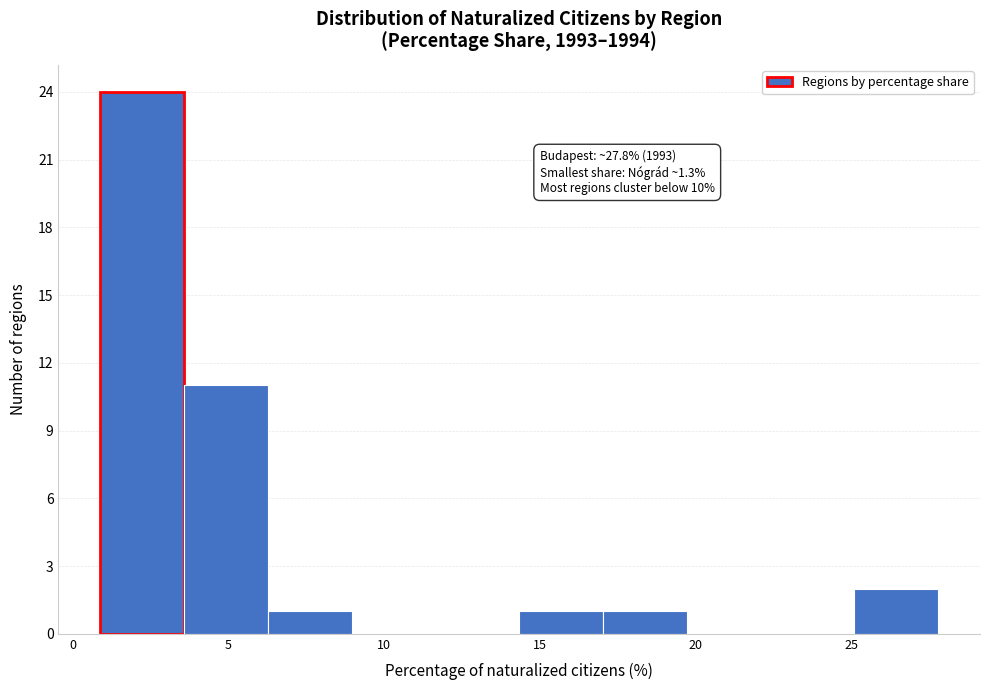

Over which range of the x-axis is the bar tallest?

1.0 to 3.5